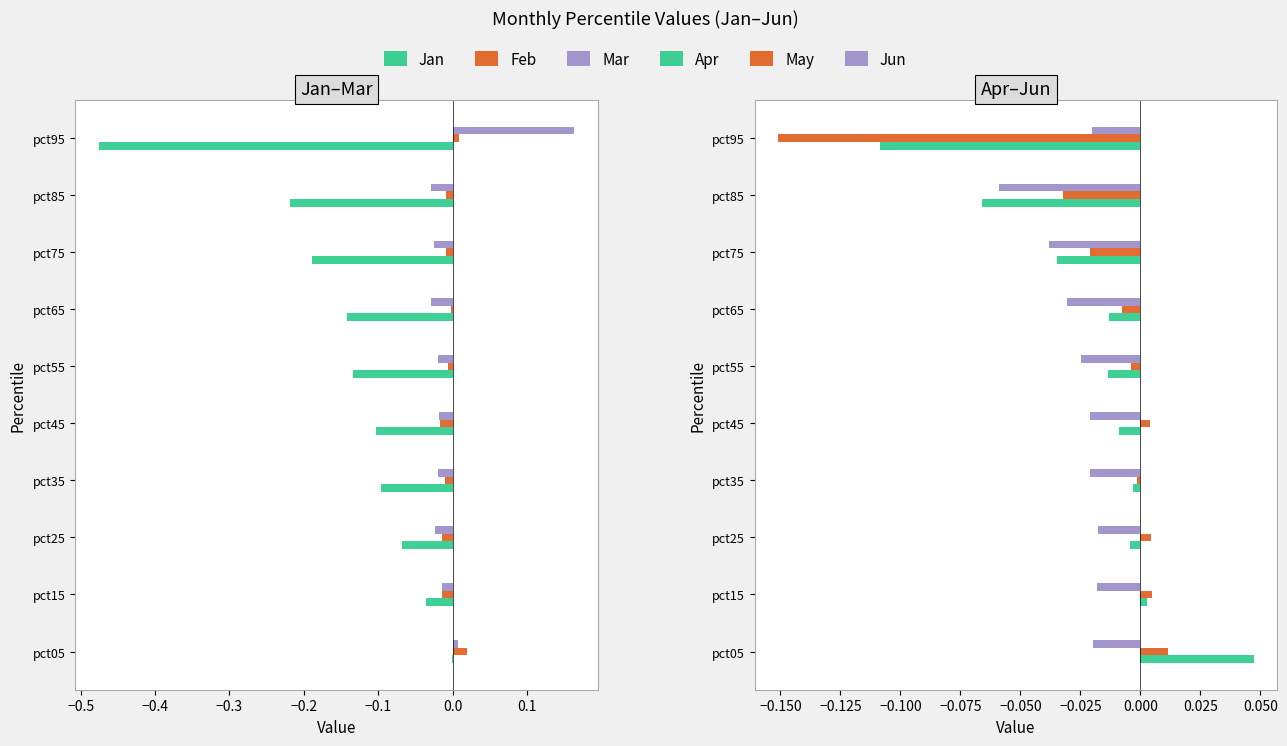

What position from the left is −0.6?

1